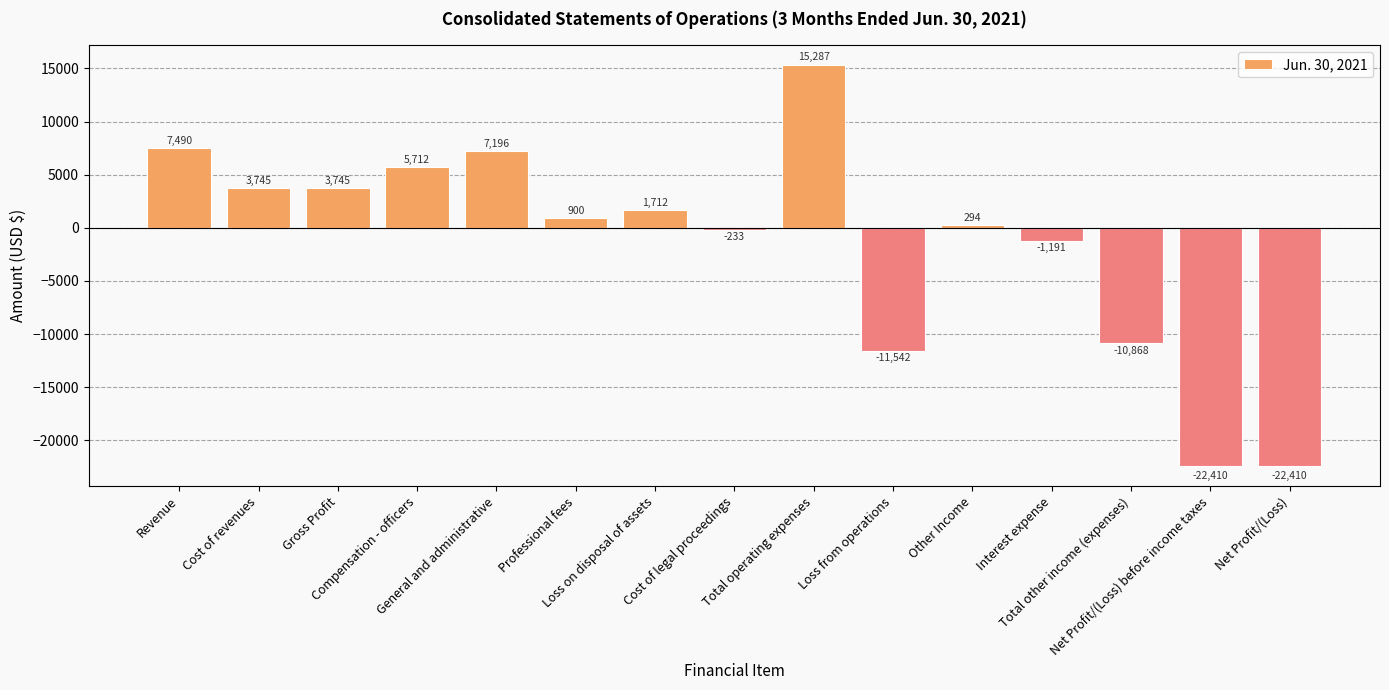

At which category does the chart reach its peak across all series?

Total operating expenses